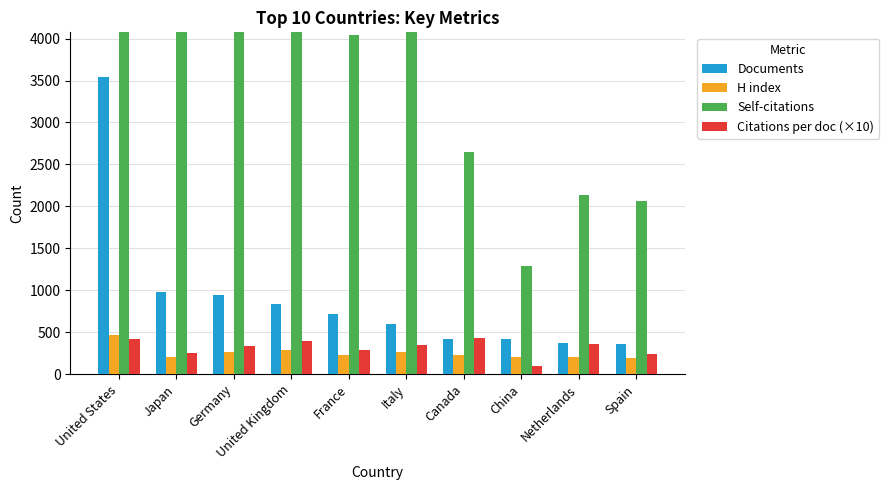

Where does the H index series first go above 224?

United States